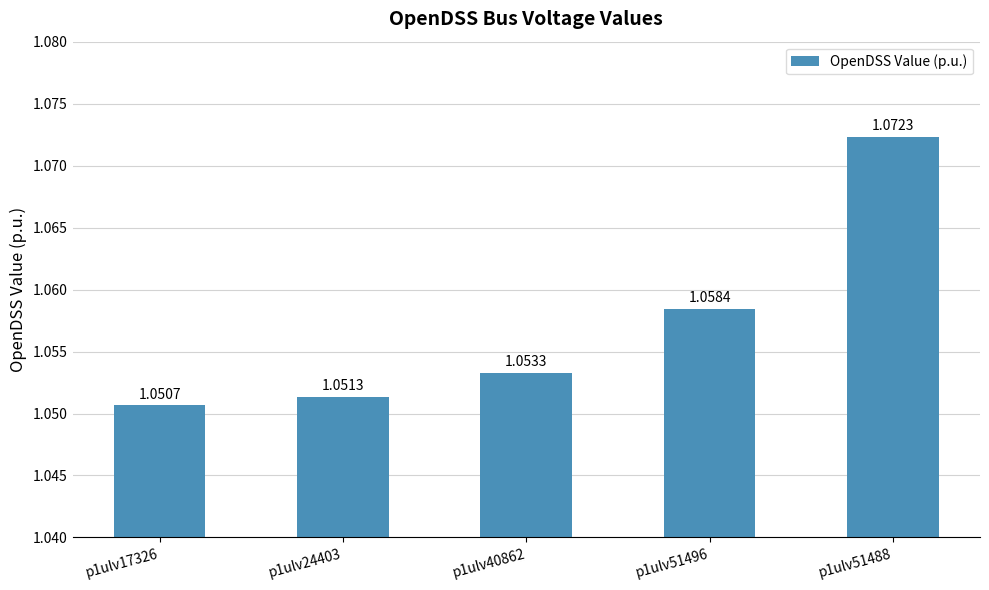

Rank the categories by value from lowest to highest.

p1ulv17326, p1ulv24403, p1ulv40862, p1ulv51496, p1ulv51488